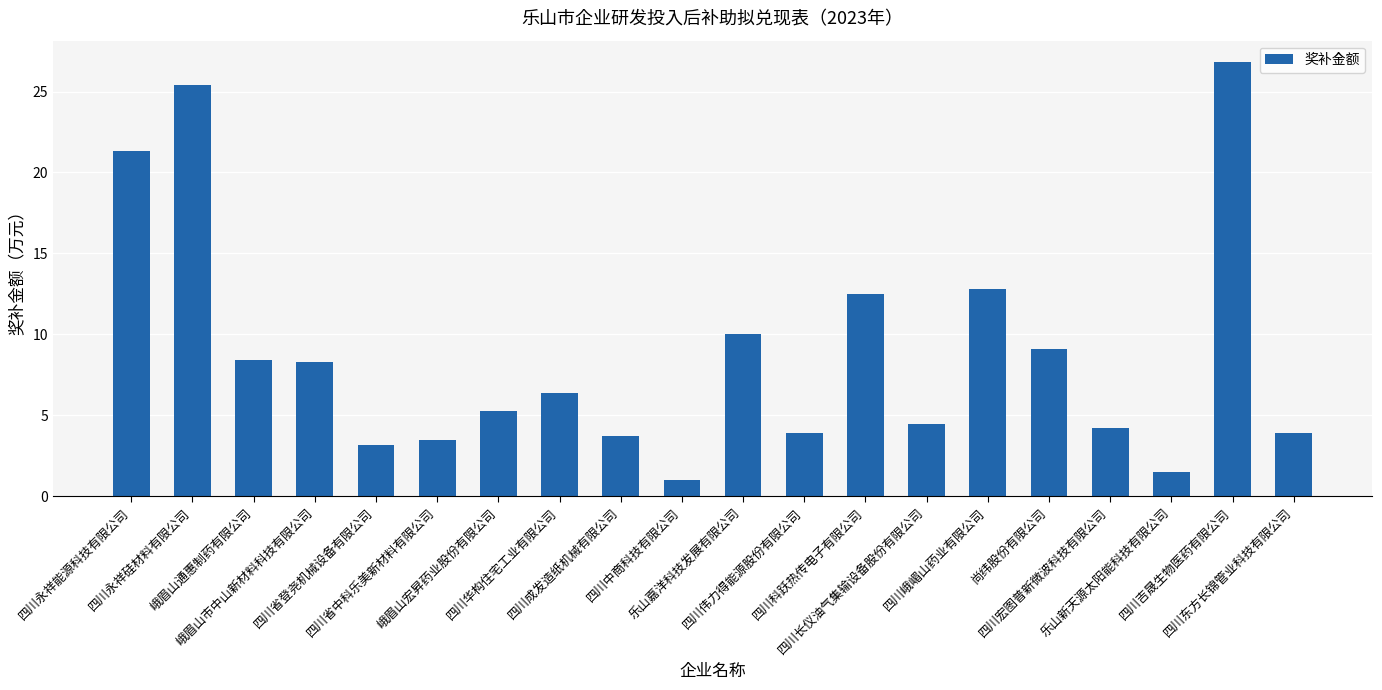

Are the bars horizontal?

No